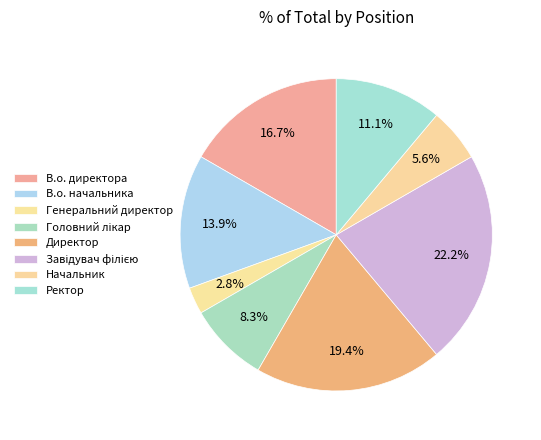

What portion of the pie excludes Генеральний директор?

97.2%